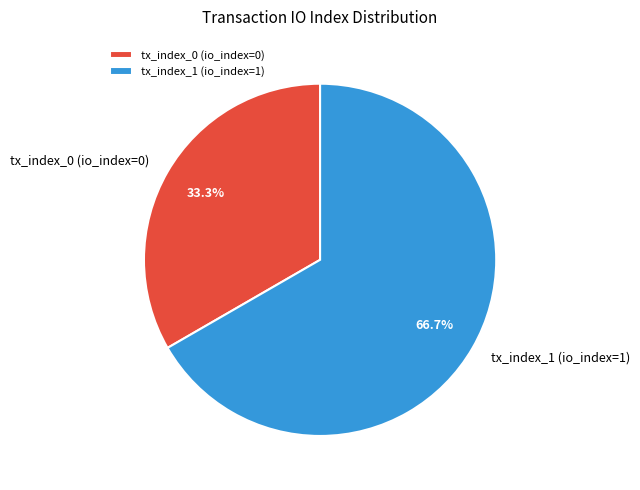

Which has a higher value, tx_index_1 (io_index=1) or tx_index_0 (io_index=0)?

tx_index_1 (io_index=1)